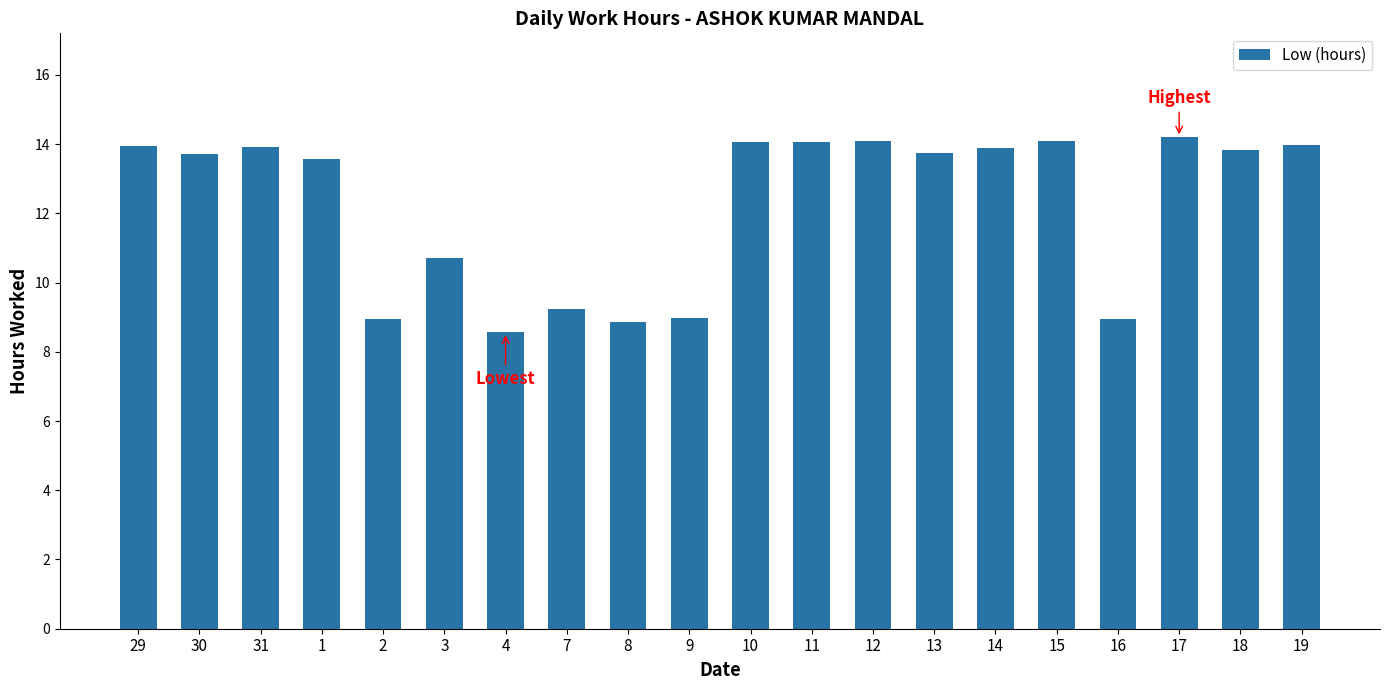

True or false: the data shows 18.5 at 17.

False